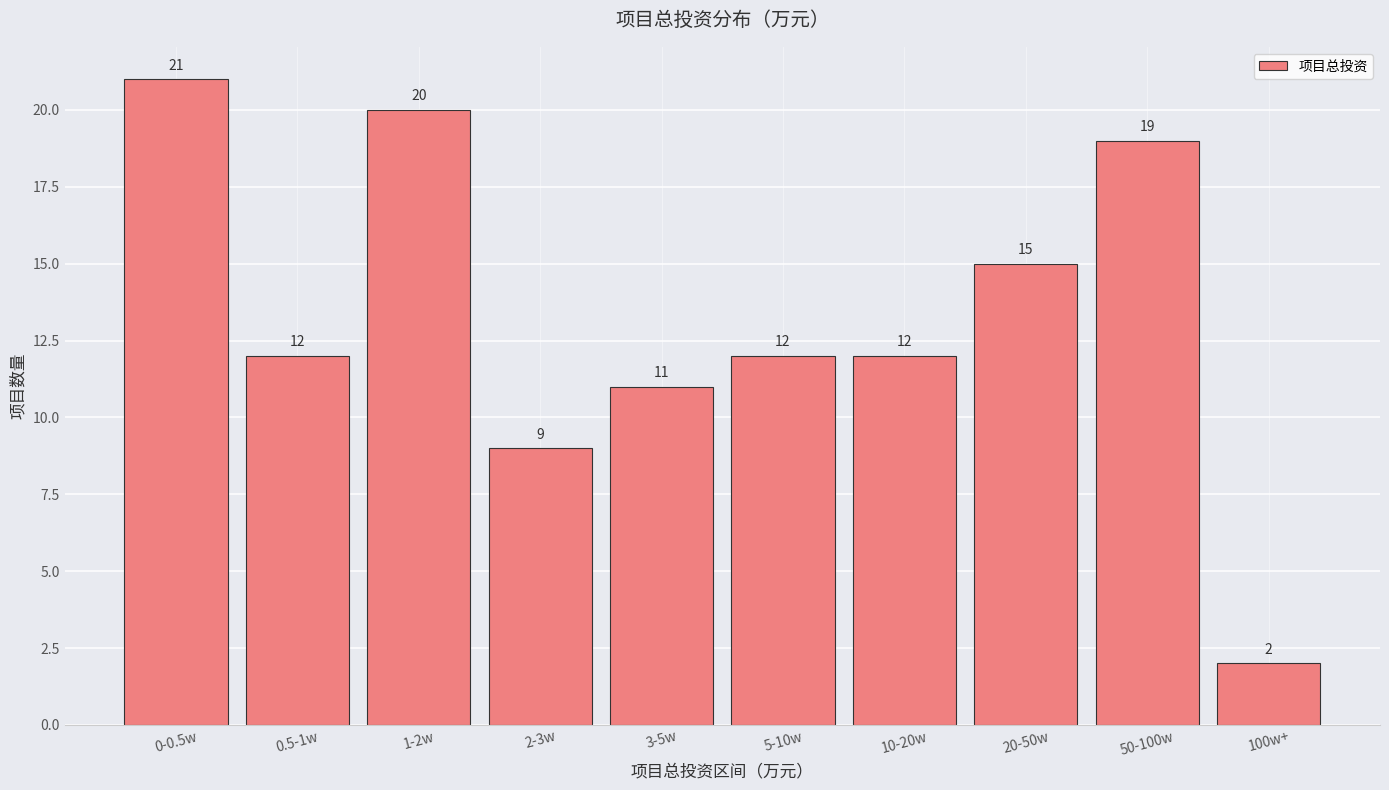

Reading left to right, extract all data points from this chart.

21	12	20	9	11	12	12	15	19	2